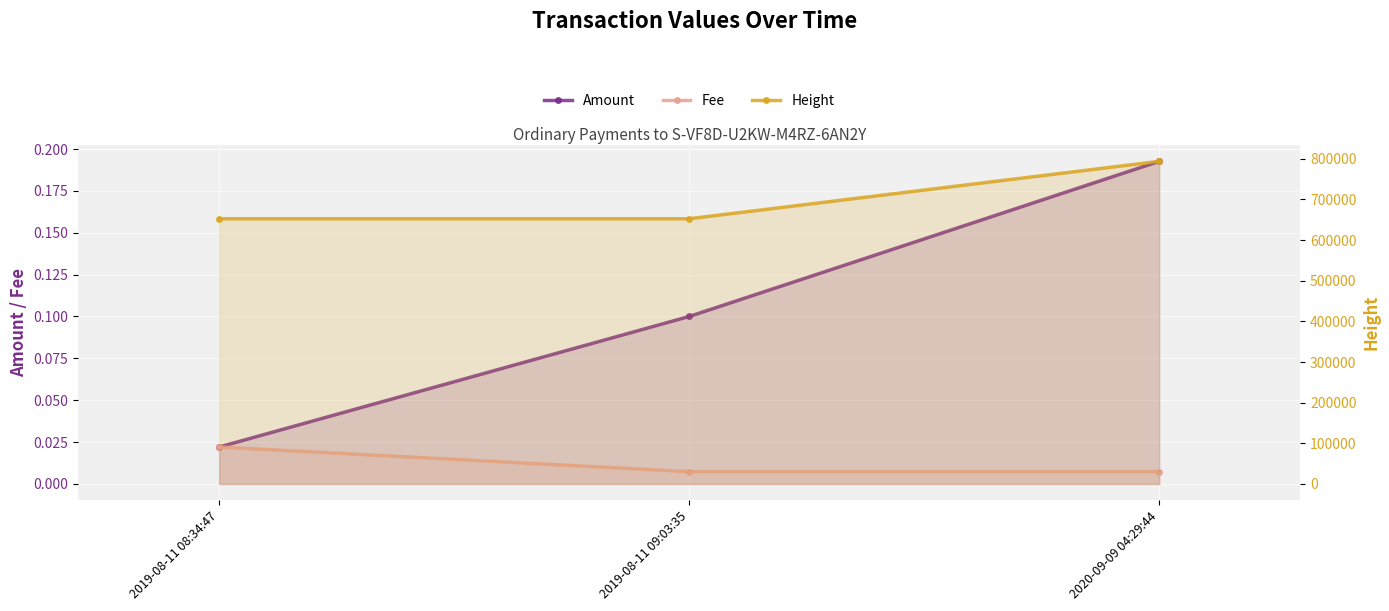

Which has a higher value, 2020-09-09 04:29:44 or 2019-08-11 08:34:47?

2020-09-09 04:29:44